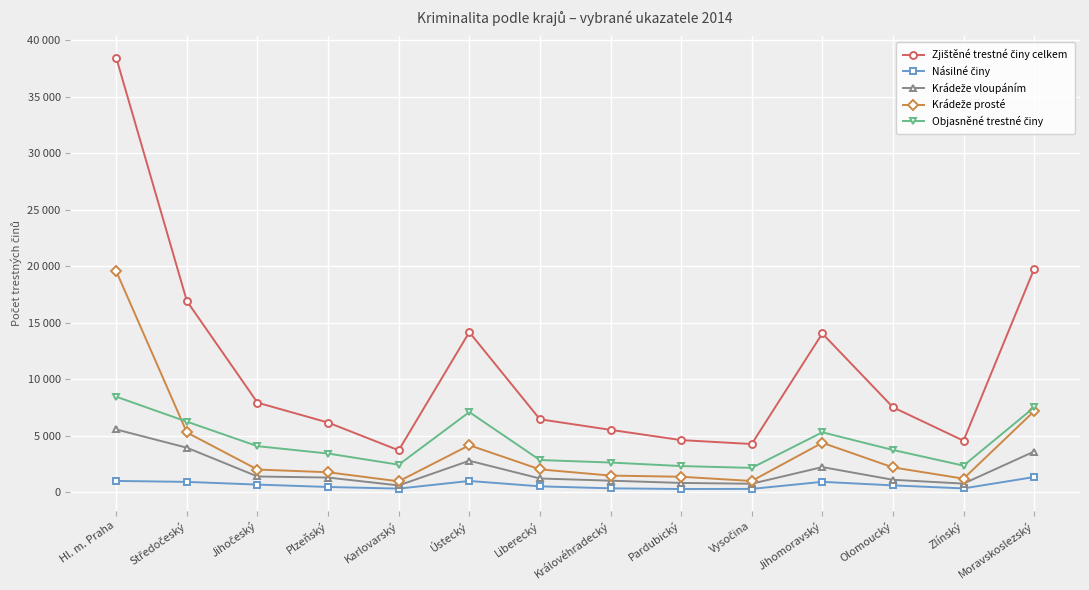

True or false: Objasněné trestné činy and Krádeže vloupáním cross at least once.

False